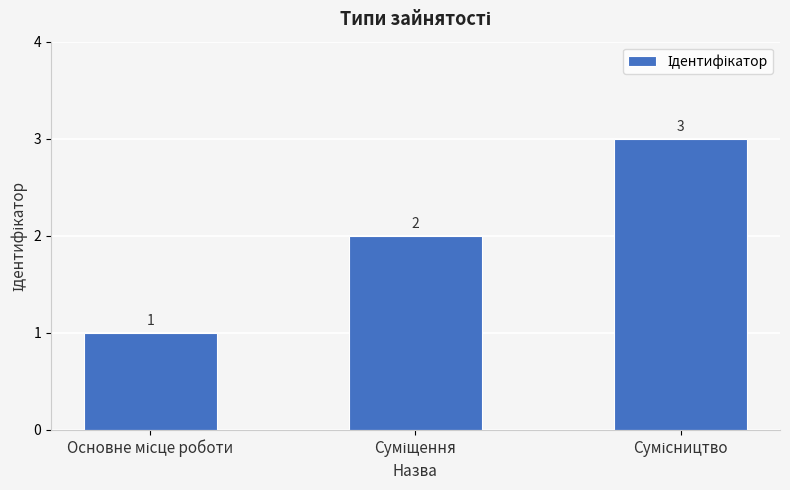

What is the value of the 3rd bar from the left?

3